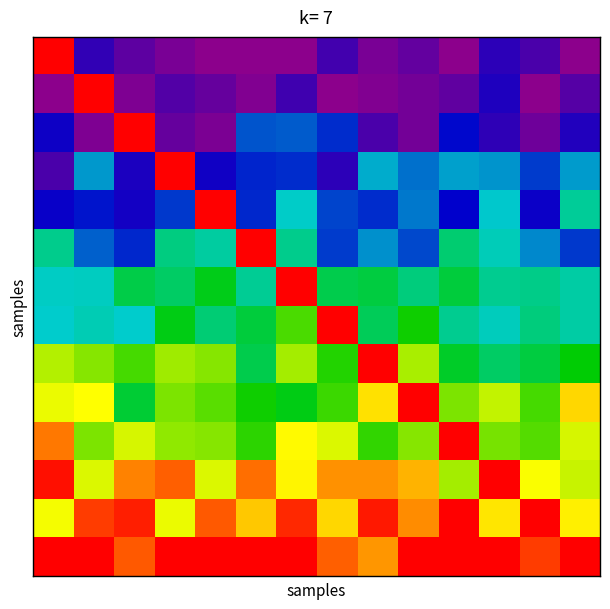

What is the maximum value shown in the chart?

103.0